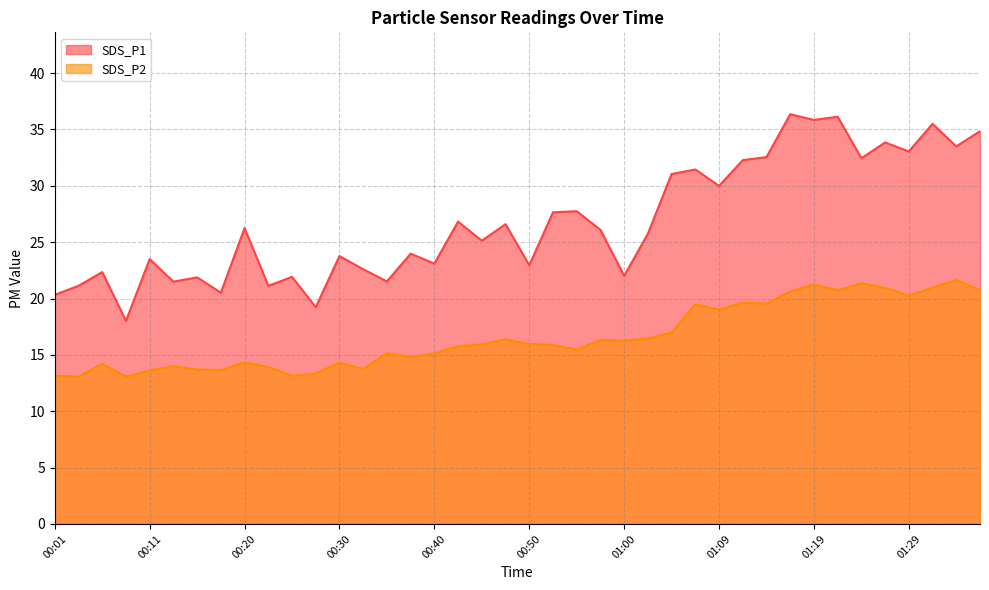

Rank the series by their average value, from highest to lowest.

SDS_P1, SDS_P2